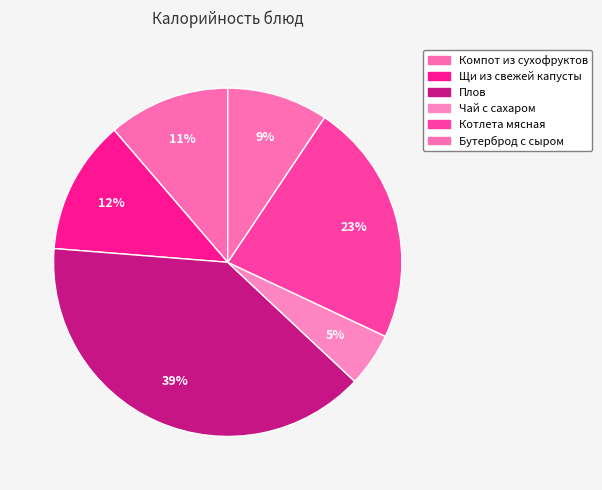

To the nearest percent, what portion does Котлета мясная represent?

23%